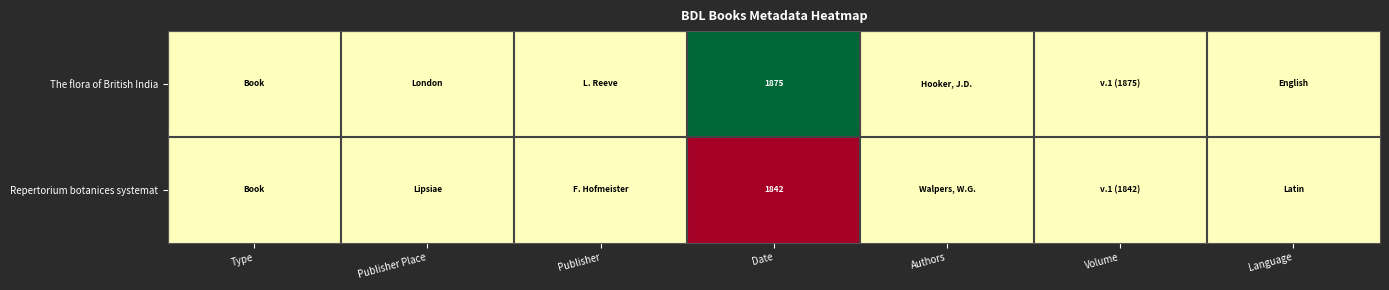

At how many categories does at least one series exceed 0?

7